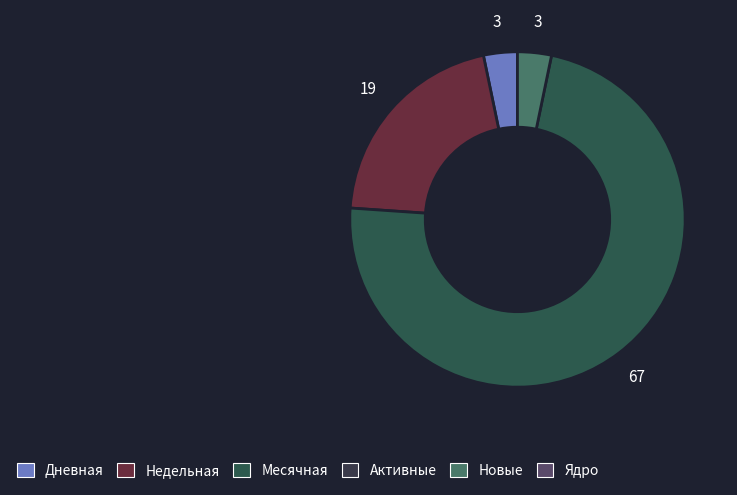

Is there any slice that represents more than half of the pie?

Yes